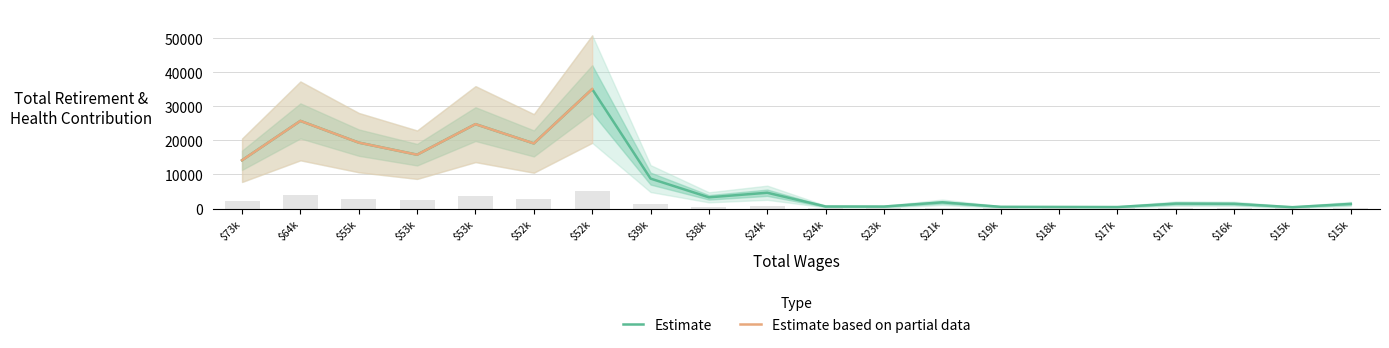

True or false: the data shows 493.5 at $38k.

True